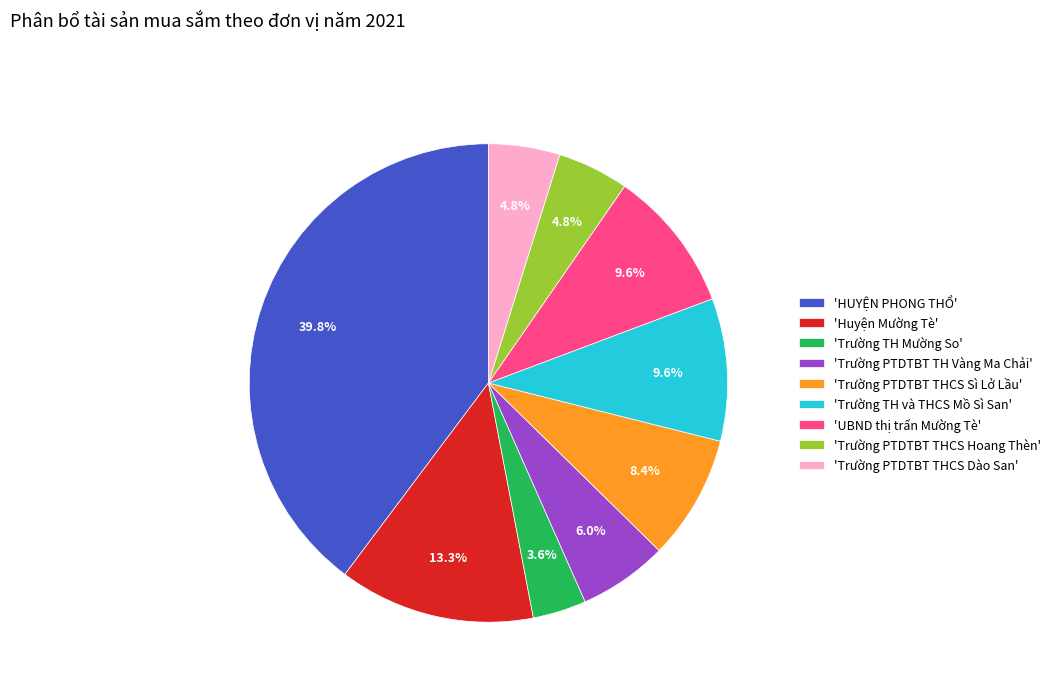

How many segments does this pie chart have?

9